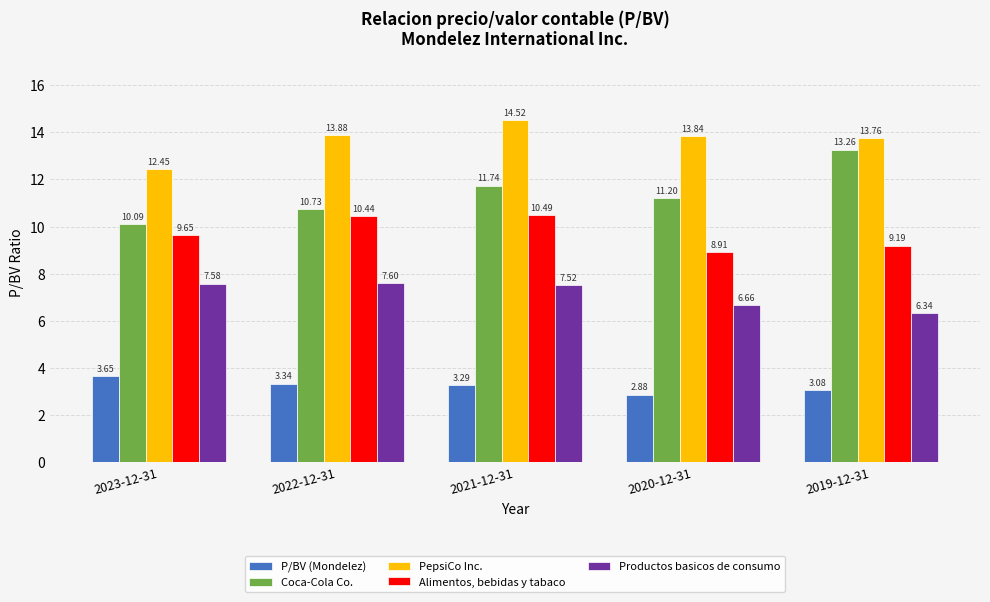

Where does the PepsiCo Inc. series first go above 13?

2022-12-31